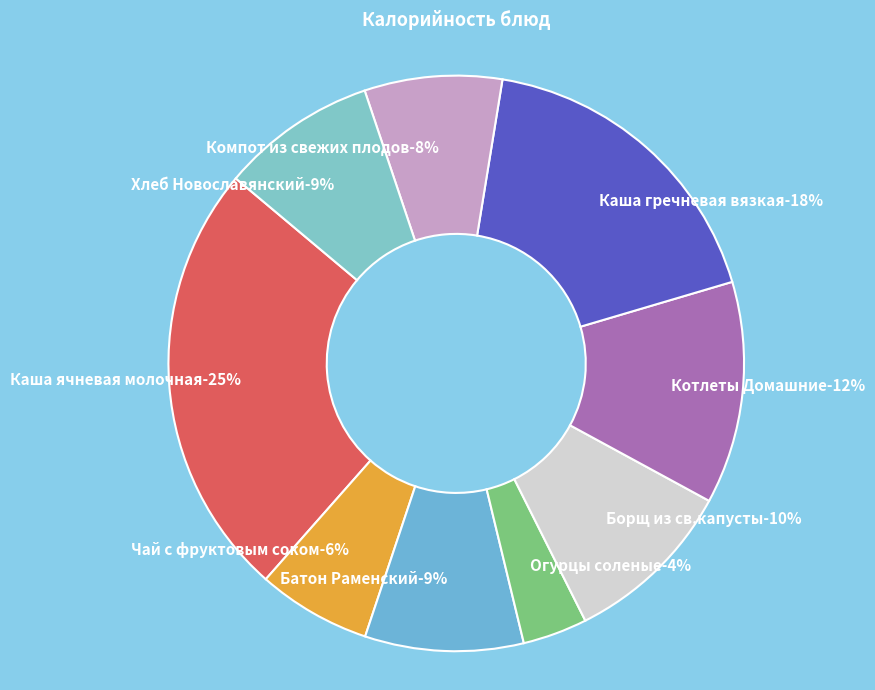

To the nearest percent, what portion does Каша гречневая вязкая represent?

18%